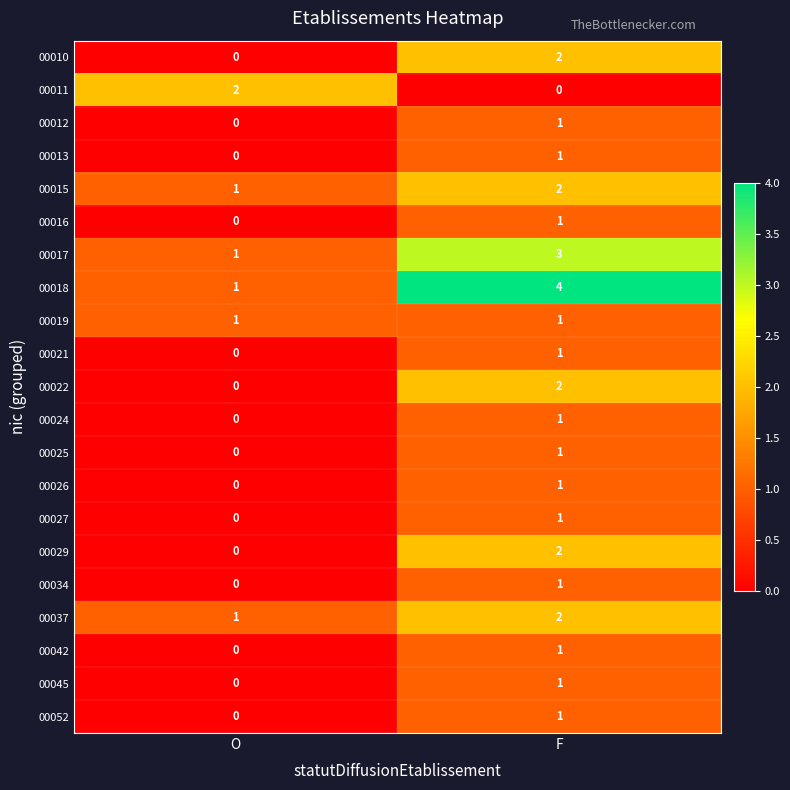

At which label does 00016 reach its minimum?

O